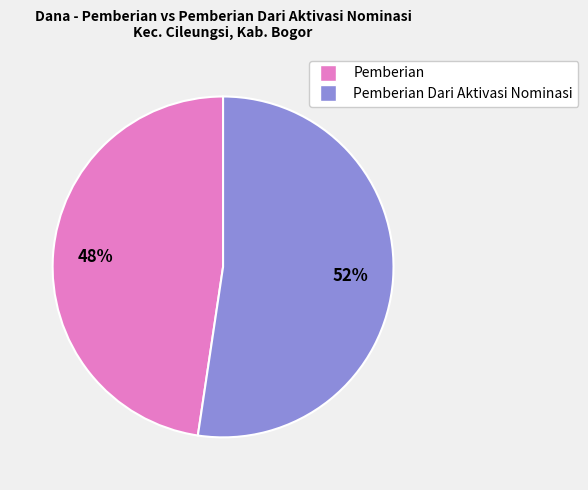

To the nearest percent, what is the average slice percentage?

50%